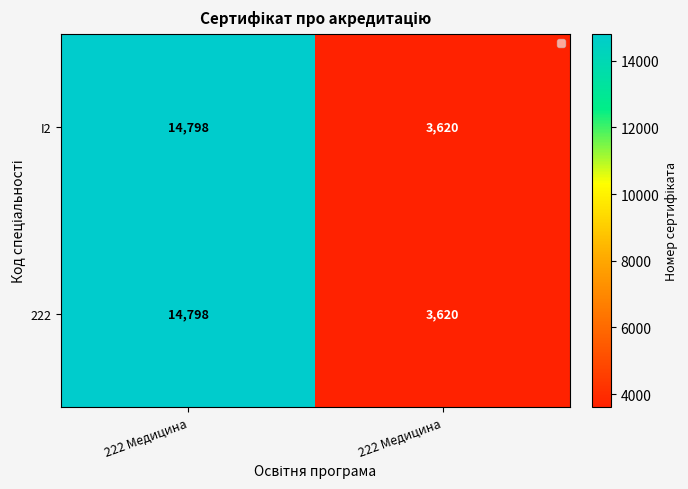

At which category does the chart reach its peak across all series?

222 Медицина